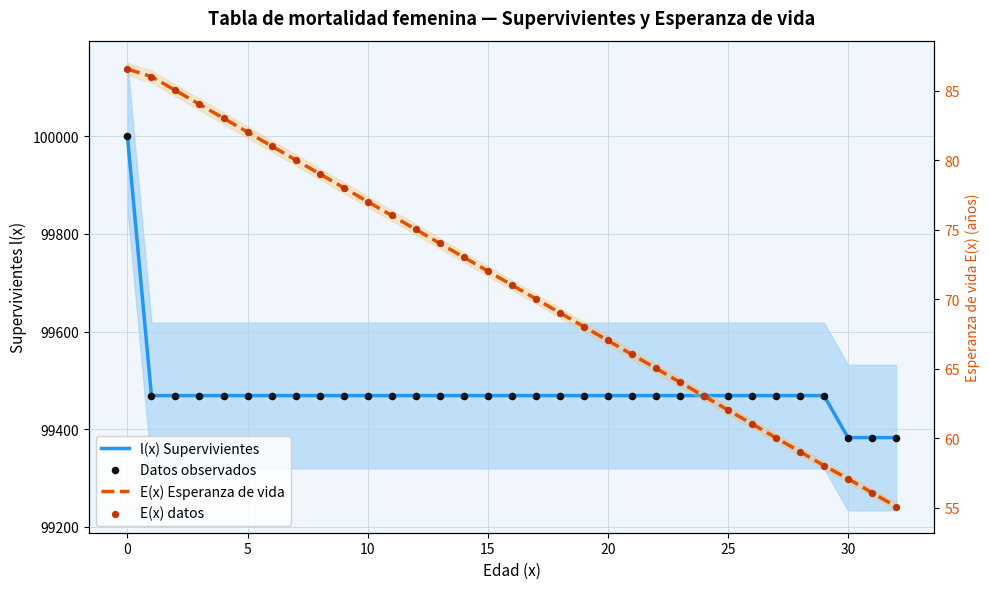

Which series has the largest total across all categories?

l(x) Supervivientes